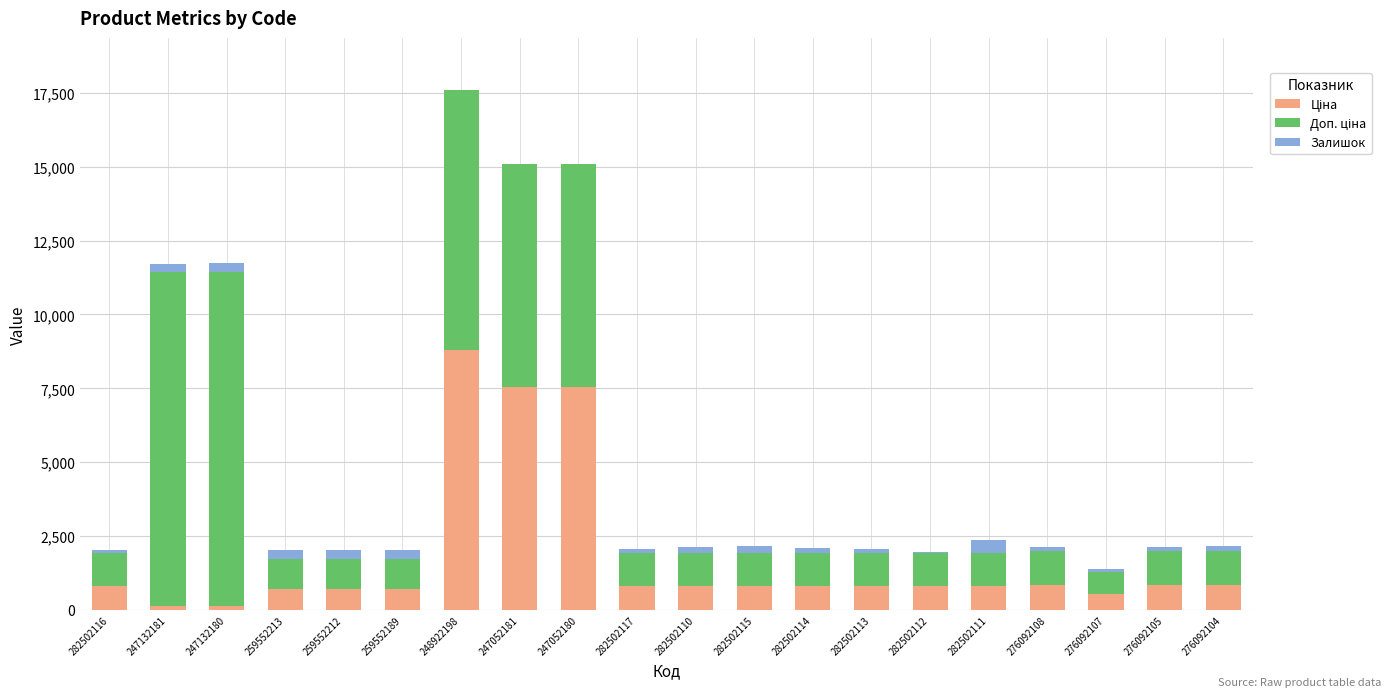

At which category is the sum across all series the highest?

248922198